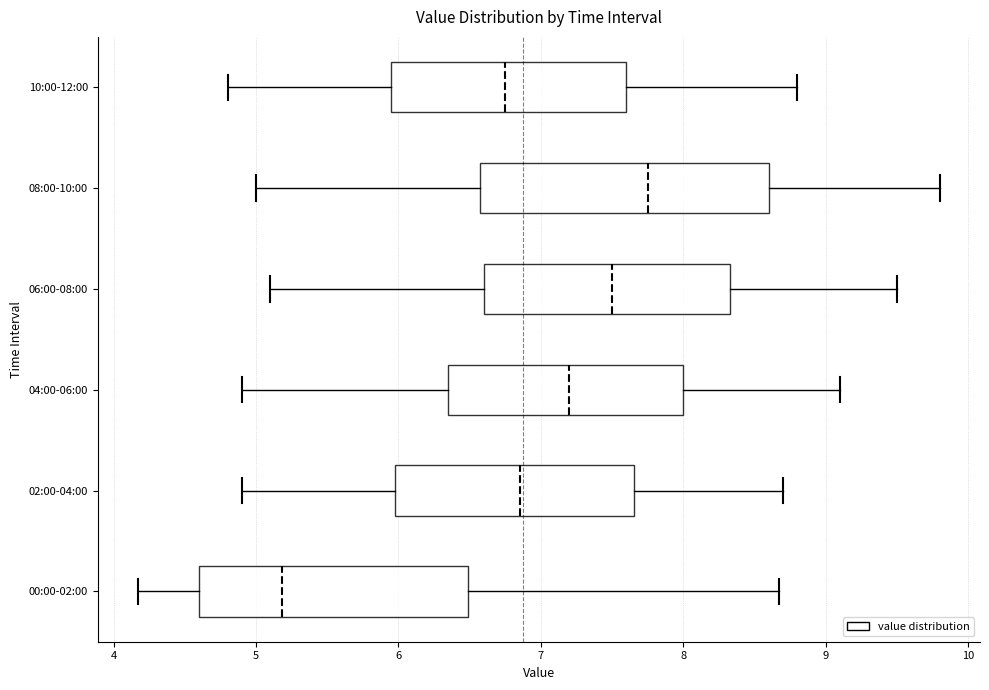

Reading bottom to top, transcribe this box plot: for each box, give where its median line is, the range the box spans, and where its two whiskers end, as read against the x-axis. The values are not printed on the chart, so give them approximately, as read against the axis.

00:00-02:00: median 5.2, box 4.6 to 6.5, whiskers 4.2 to 8.7
02:00-04:00: median 6.9, box 6.0 to 7.7, whiskers 4.9 to 8.7
04:00-06:00: median 7.2, box 6.4 to 8.0, whiskers 4.9 to 9.1
06:00-08:00: median 7.5, box 6.6 to 8.3, whiskers 5.1 to 9.5
08:00-10:00: median 7.8, box 6.6 to 8.6, whiskers 5.0 to 9.8
10:00-12:00: median 6.8, box 6.0 to 7.6, whiskers 4.8 to 8.8